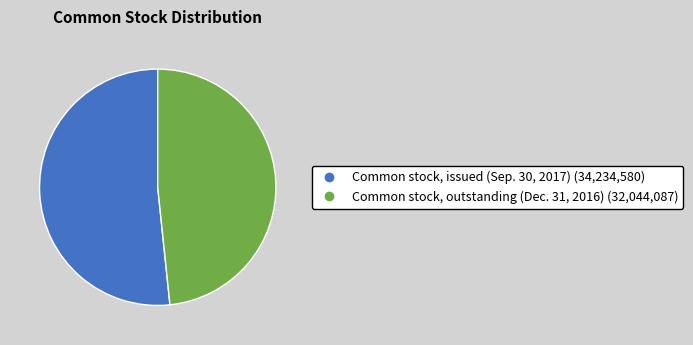

Rank the categories by value from lowest to highest.

Common stock, outstanding (Dec. 31, 2016), Common stock, issued (Sep. 30, 2017)